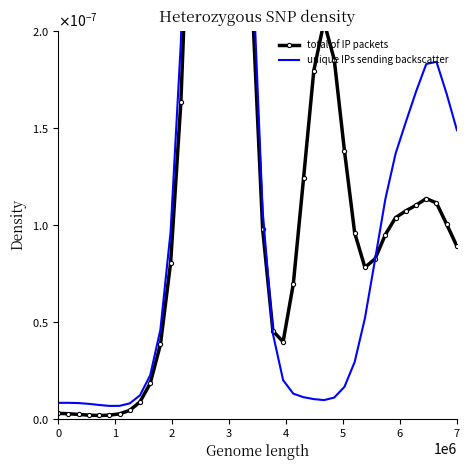

Is the value of total of IP packets at 29 greater than the value of unique IPs sending backscatter at 33?

No